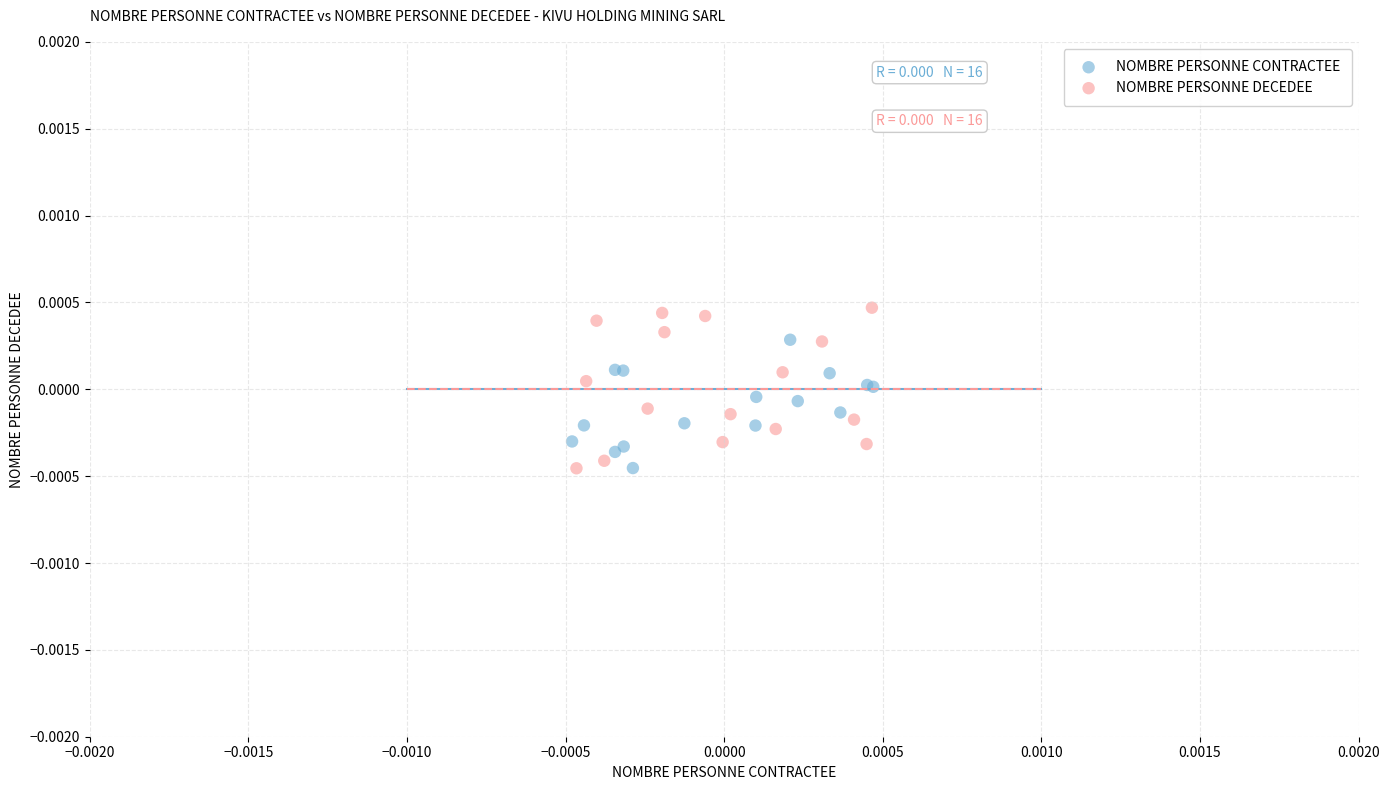

Which series reaches the maximum Y coordinate?

NOMBRE PERSONNE DECEDEE